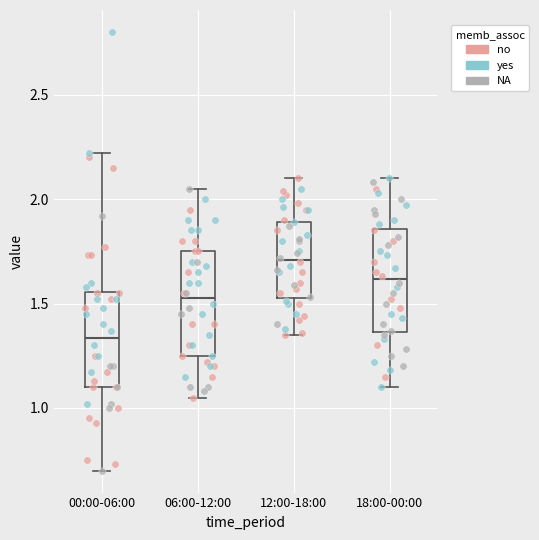

Where is the lower edge of the box for 06:00-12:00 on the y-axis? The values are not printed on the chart, so give them approximately, as read against the axis.

1.25